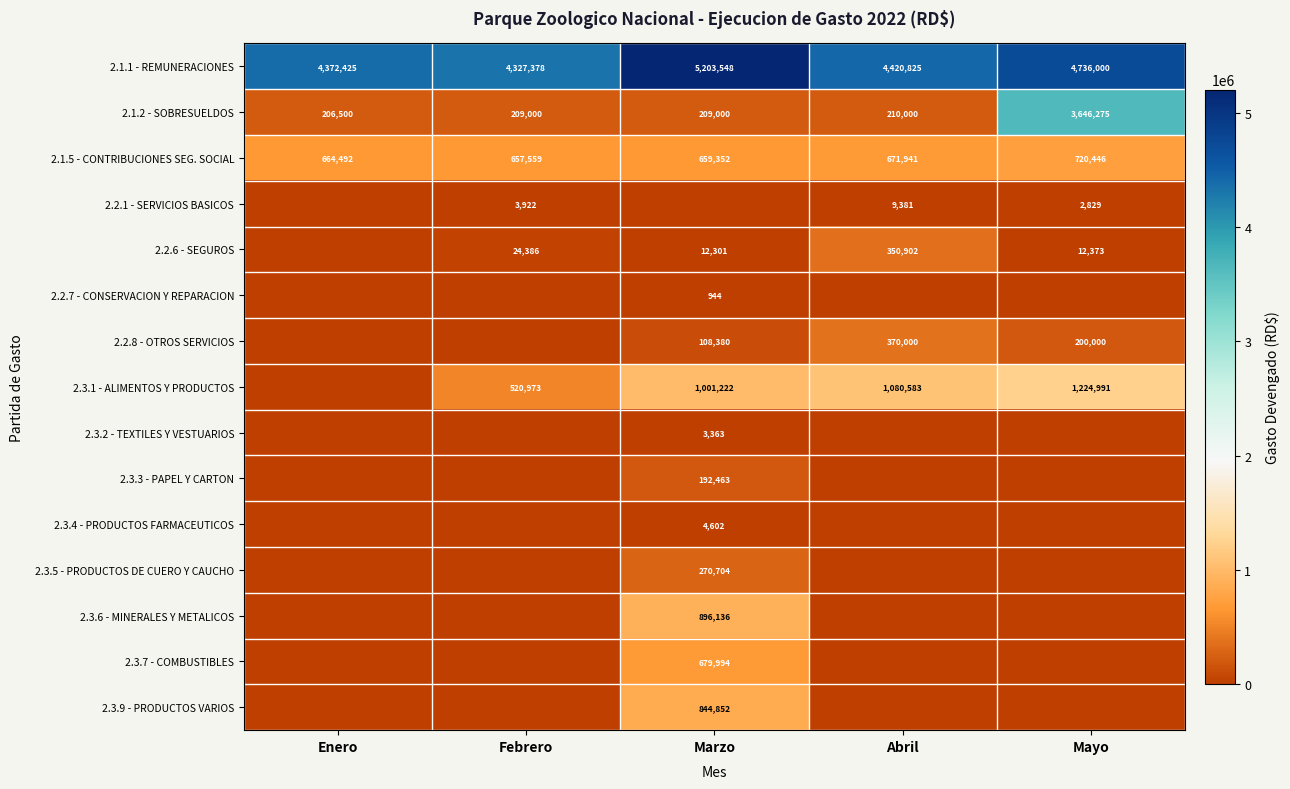

What is the difference between the maximum and second lowest values in the 2.1.1 - REMUNERACIONES series?

831123